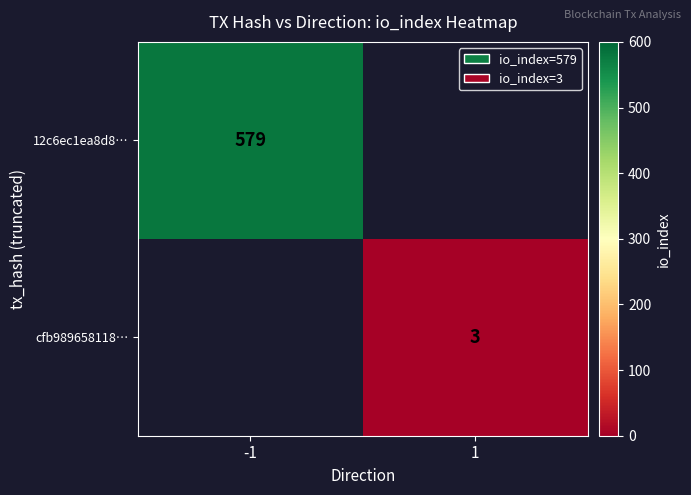

The cfb989658118… series shows 5 at 1. True or false?

False